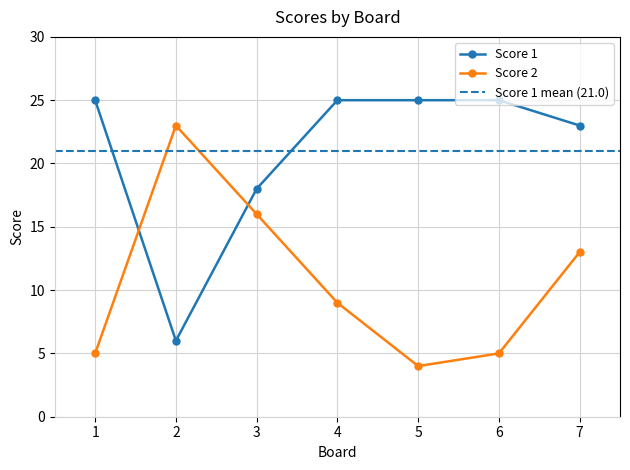

Which category has the lowest value across all series?

5